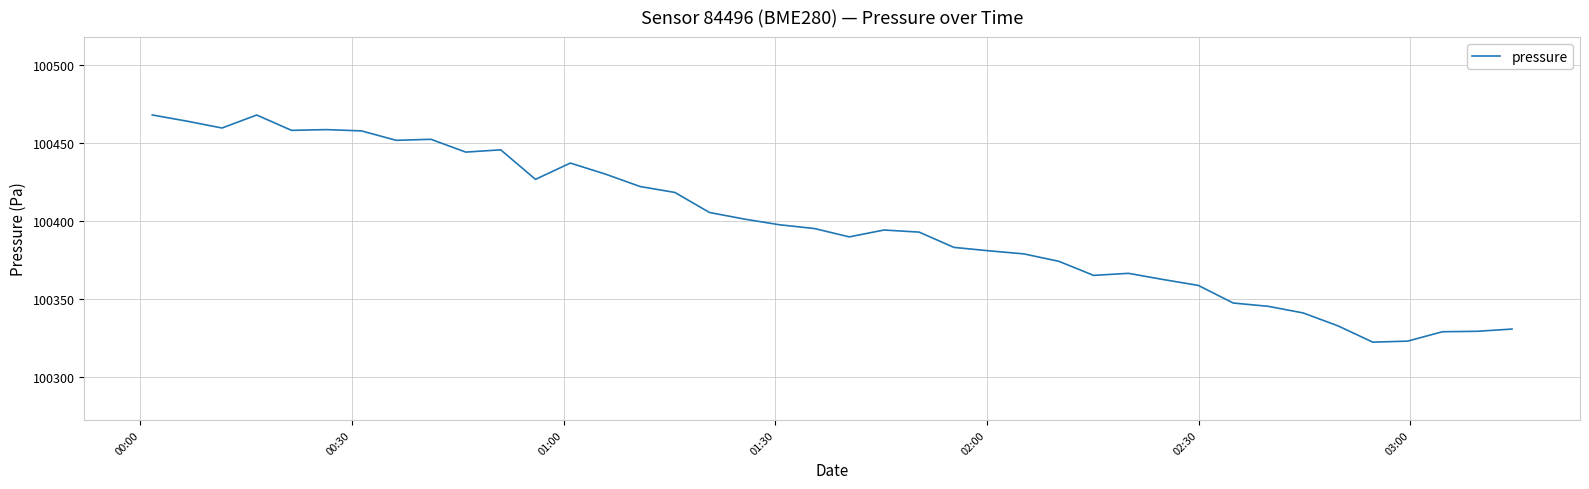

How many values are below 100395?

20